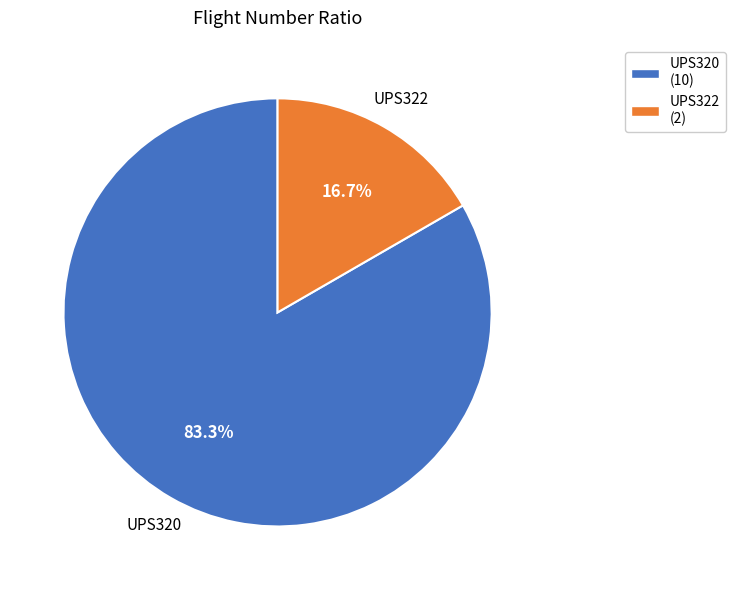

Is it true that UPS322 is 23% of the pie?

False